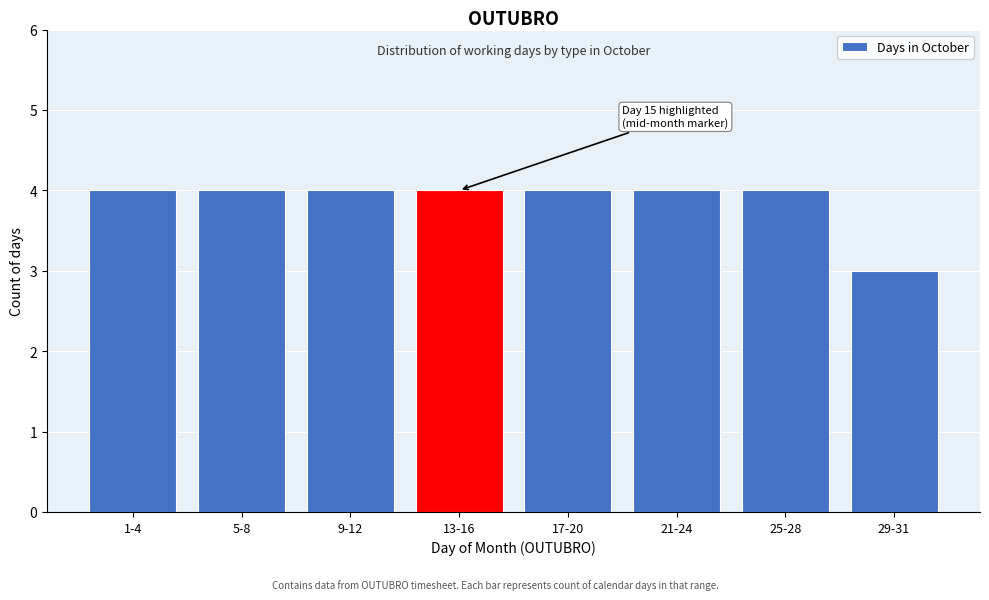

Reading left to right, extract all data points from this chart.

4	4	4	4	4	4	4	3